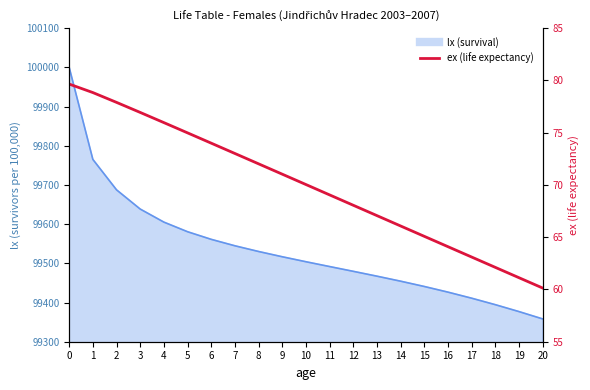

What is the sum of all values?

1470.3